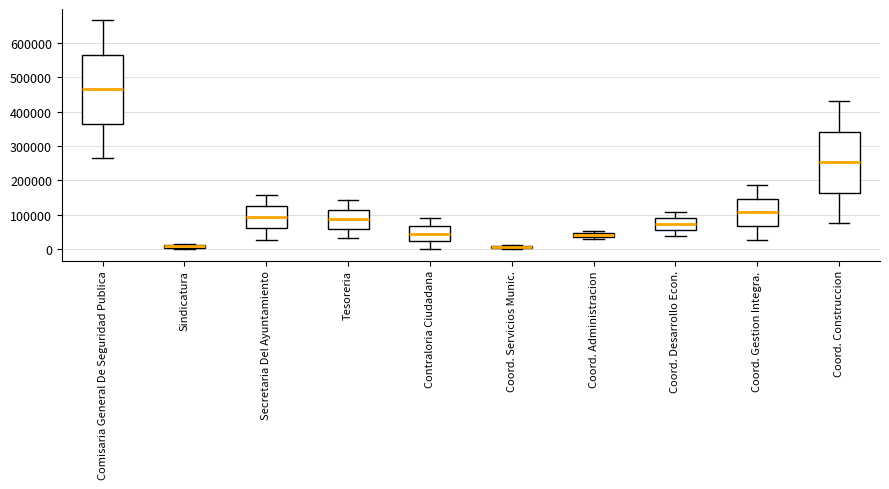

Comparing the boxes themselves (not the whiskers), which one is the tallest?

Comisaria General De Seguridad Publica